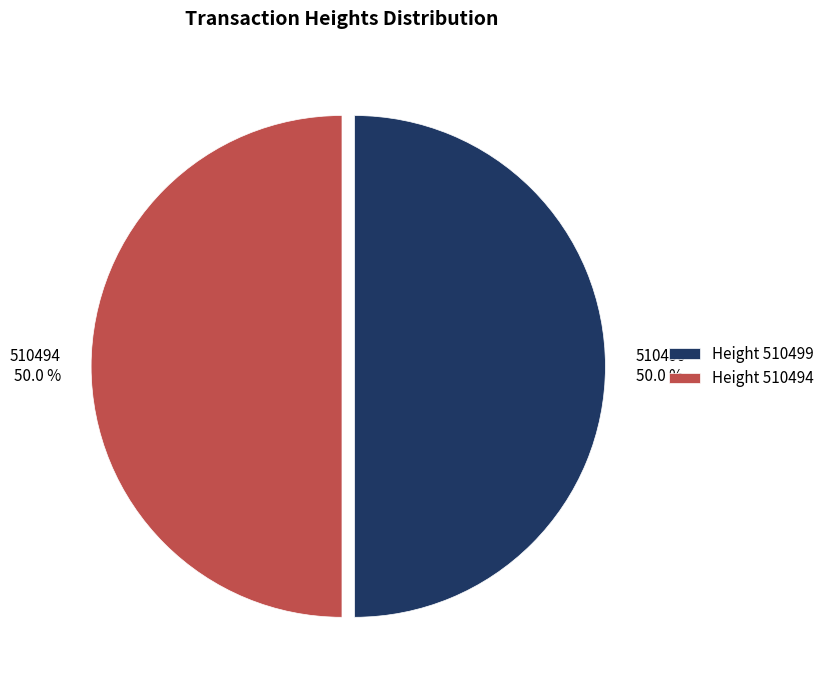

How many slices are in this pie chart?

2